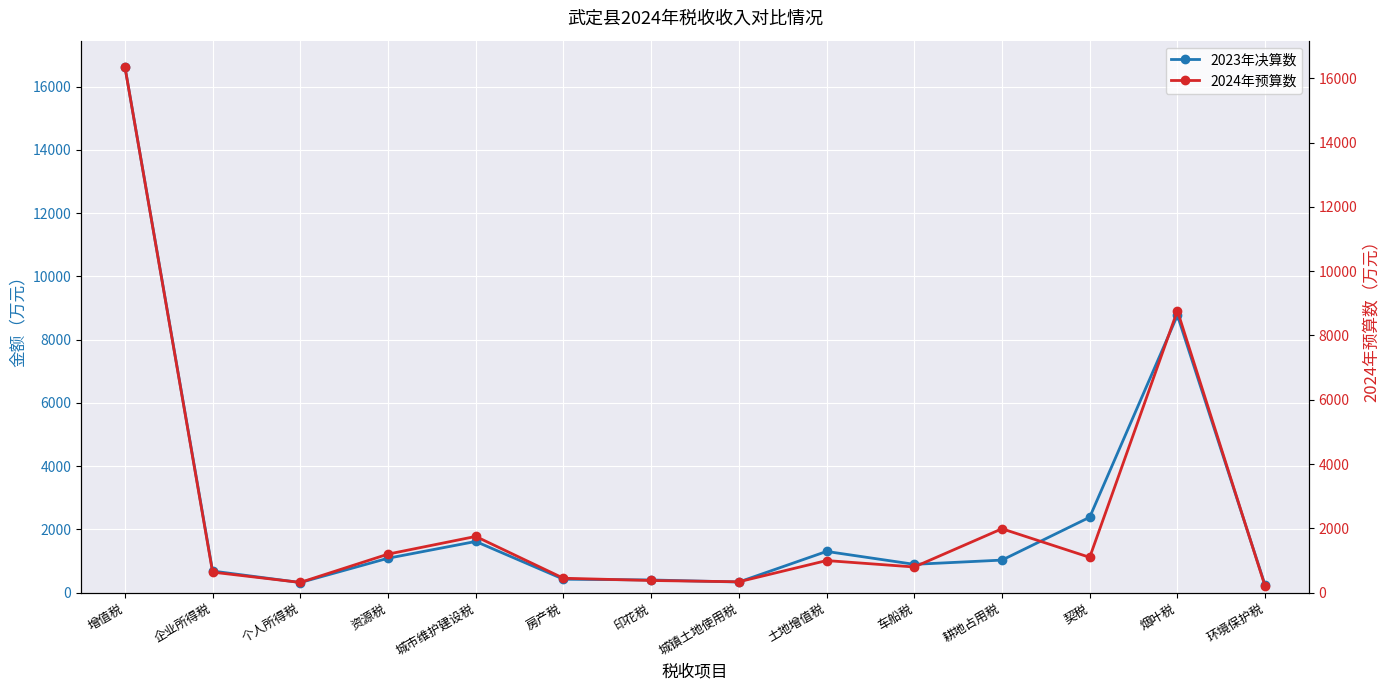

How many values in the 2023年决算数 series exceed 1031?

6